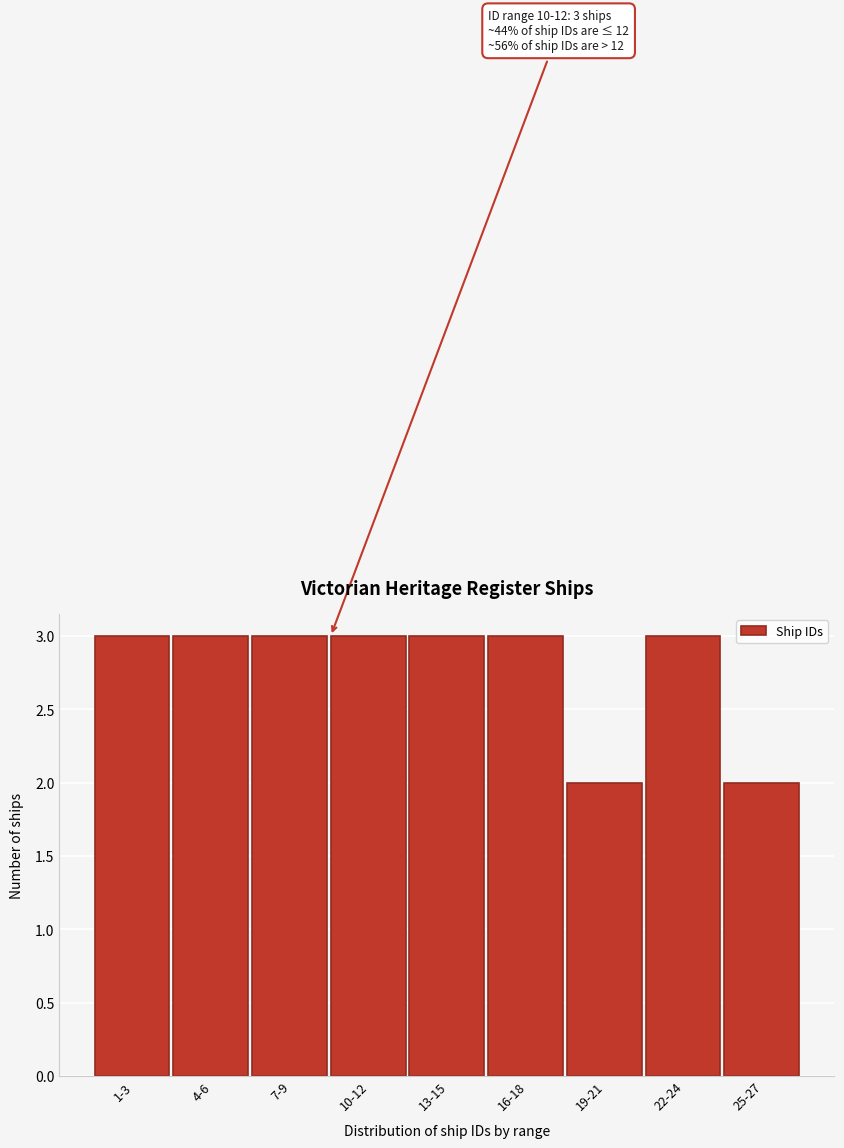

Reading right to left, extract all data points from this chart.

2	3	2	3	3	3	3	3	3